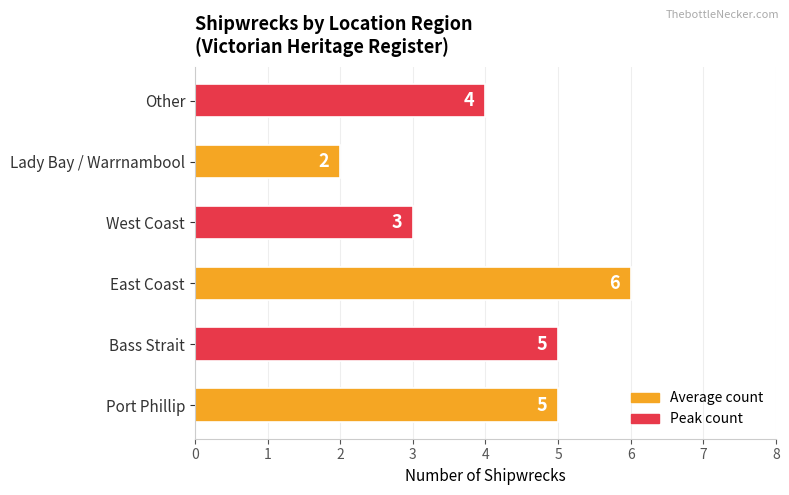

True or false: the data shows 2 at Bass Strait.

False